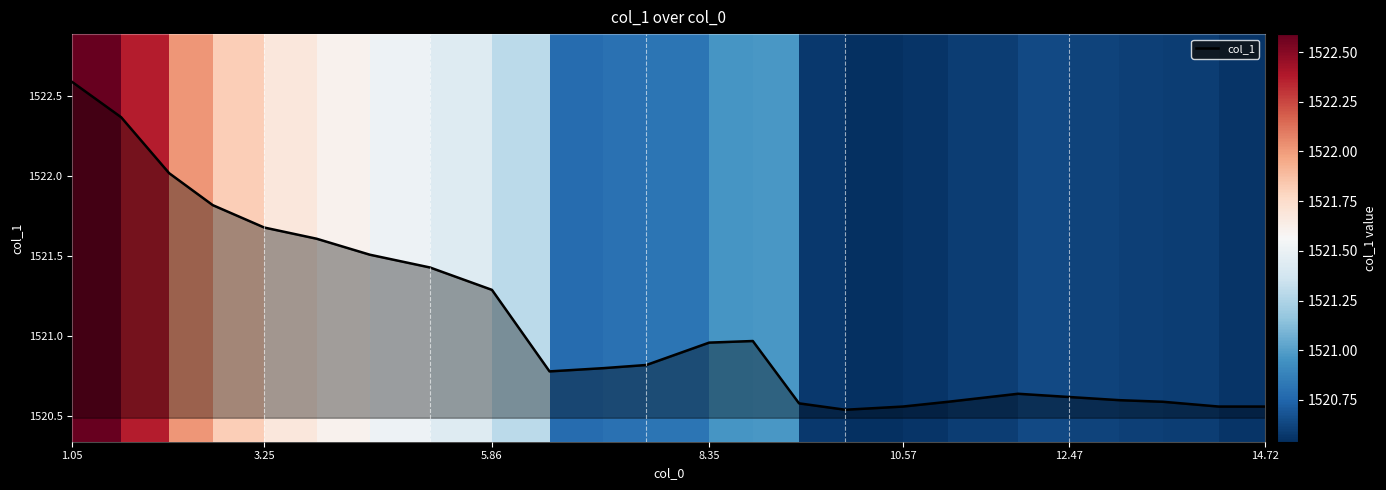

Is this an area chart (filled region under the line)?

Yes